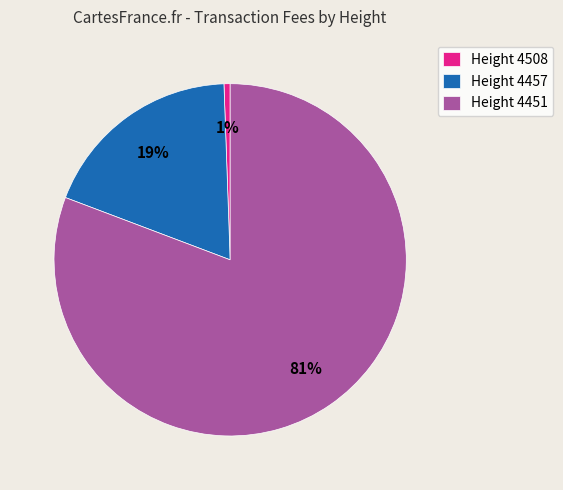

Between Height 4451 and Height 4508, which is larger?

Height 4451